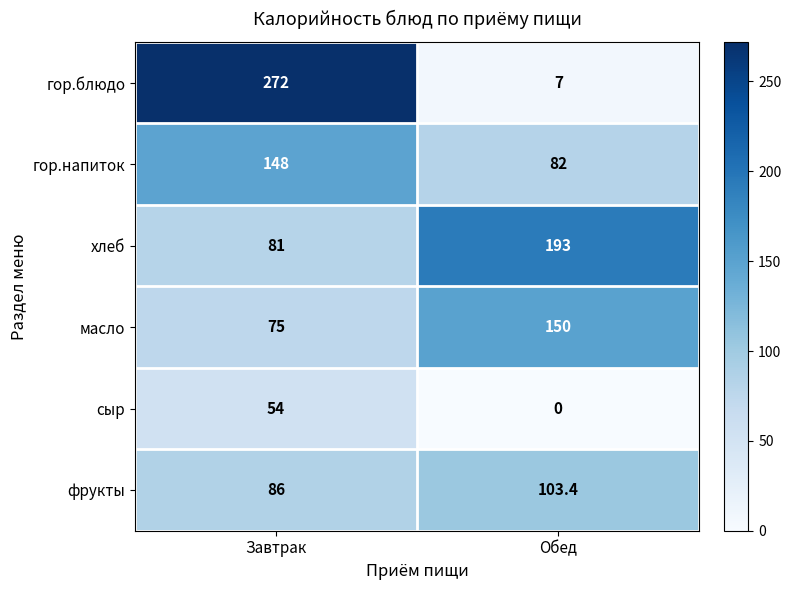

Rank the series by their maximum value, from highest to lowest.

гор.блюдо, хлеб, масло, гор.напиток, фрукты, сыр